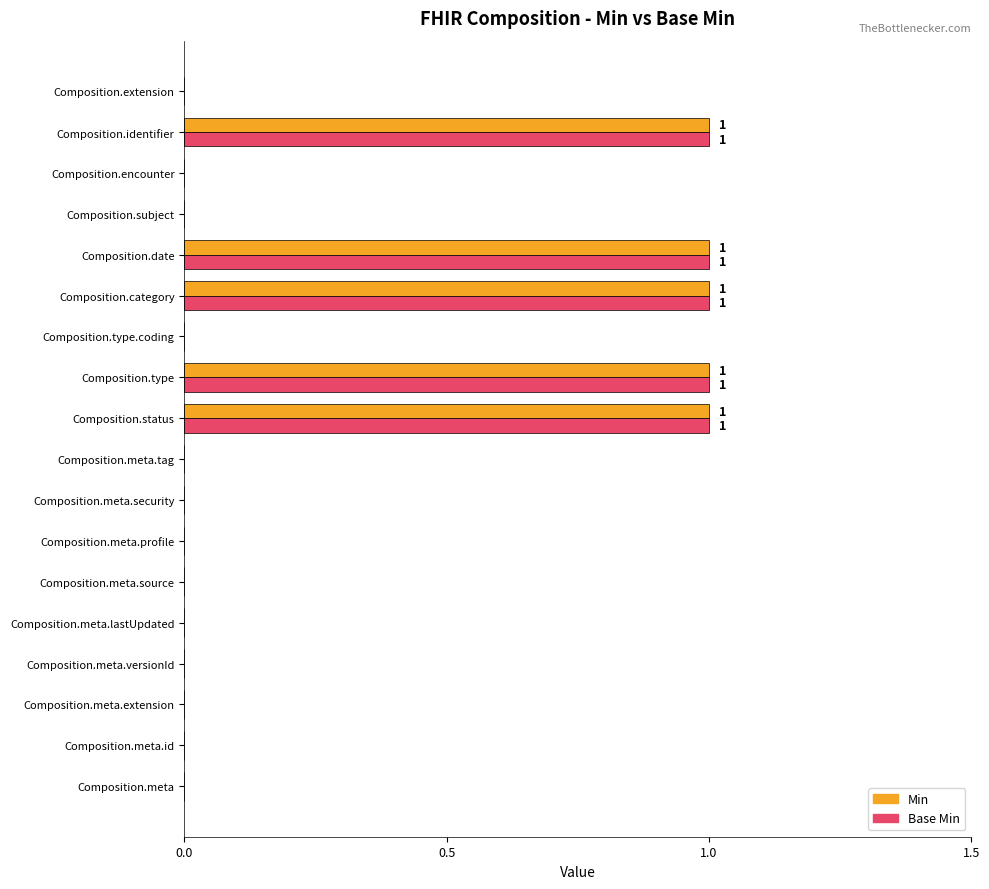

How many Base Min values are between 0 and 1?

18